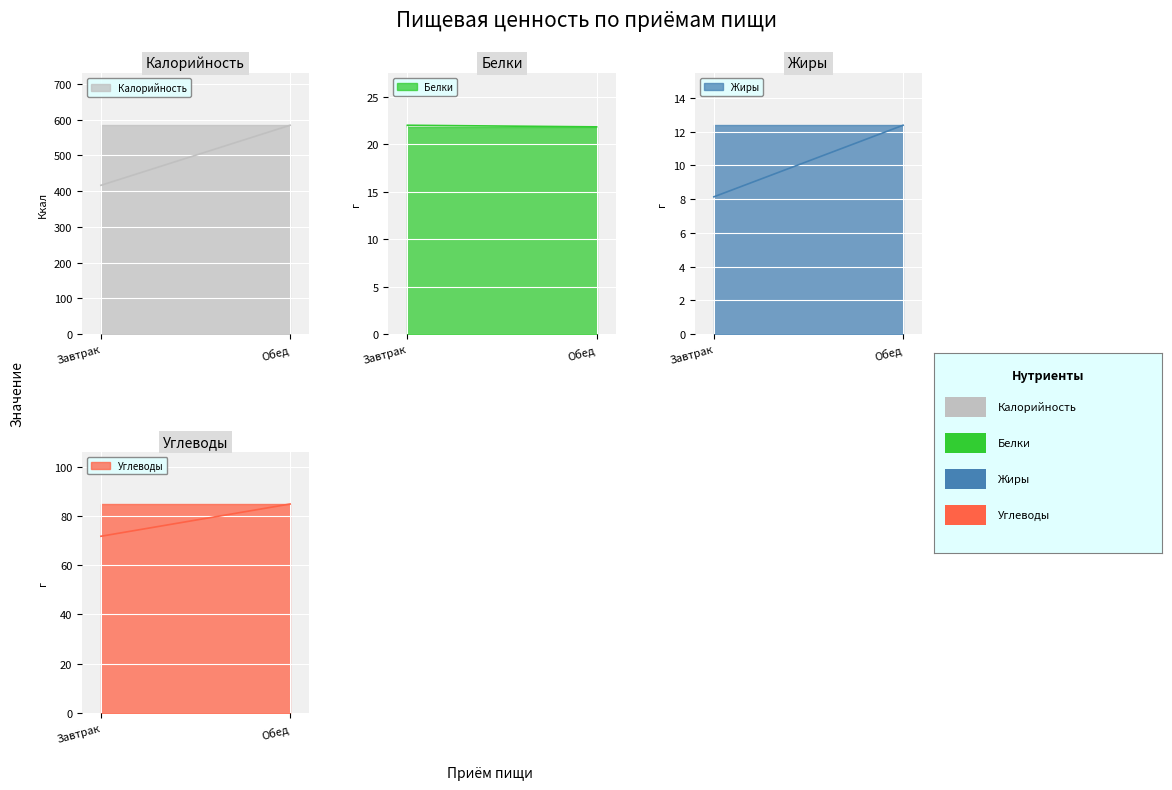

Which has a higher value, Завтрак or Обед?

Обед